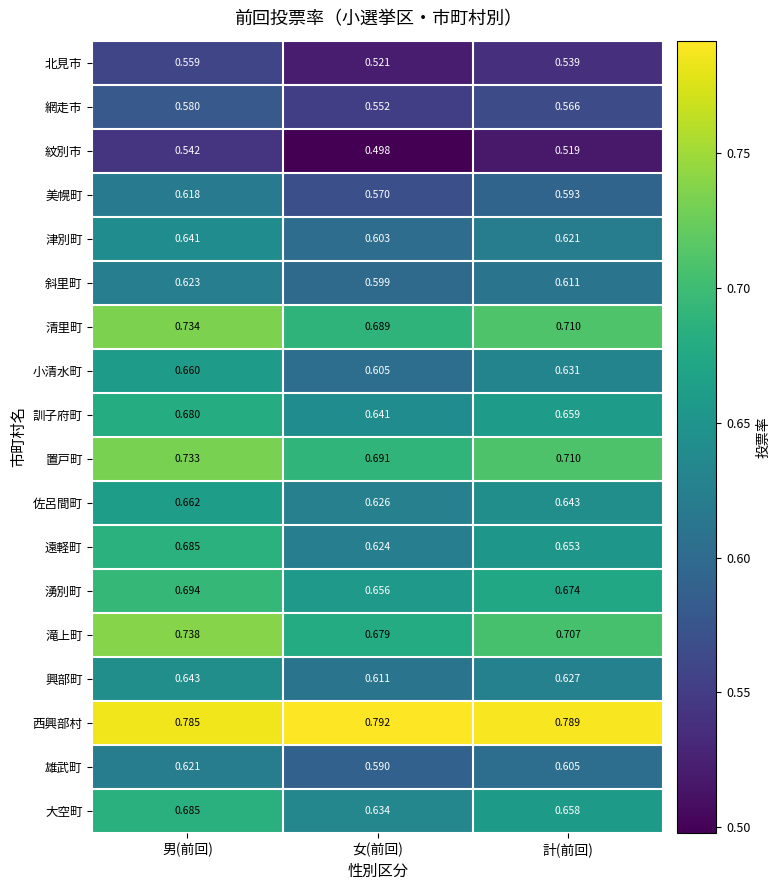

Is the value of 美幌町 at 男(前回) greater than the value of 佐呂間町 at 計(前回)?

No